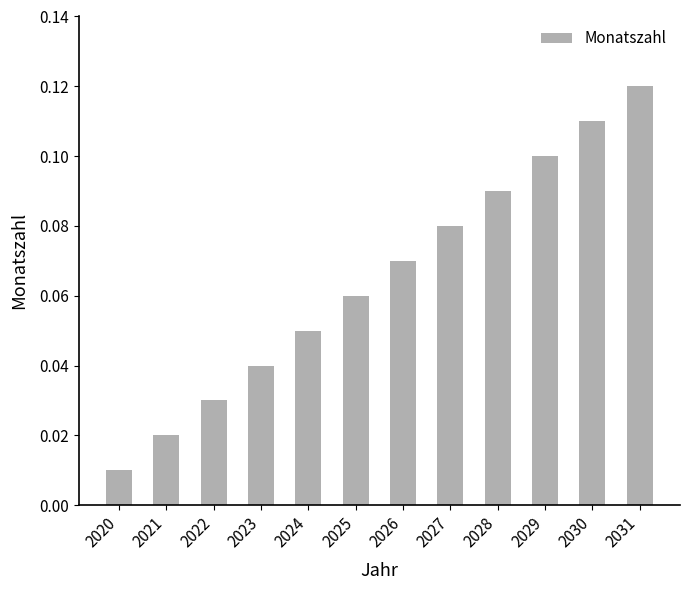

List the labels in order of value, smallest first.

2020, 2021, 2022, 2023, 2024, 2025, 2026, 2027, 2028, 2029, 2030, 2031